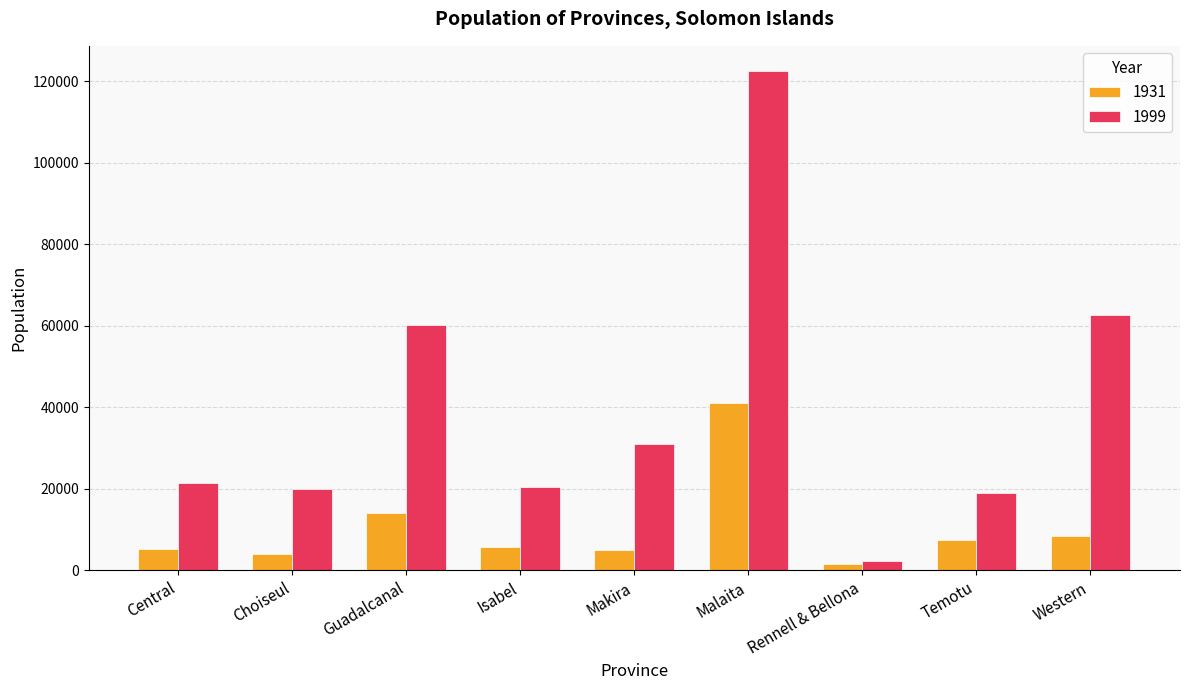

What is the total value across all series at Choiseul?

24059